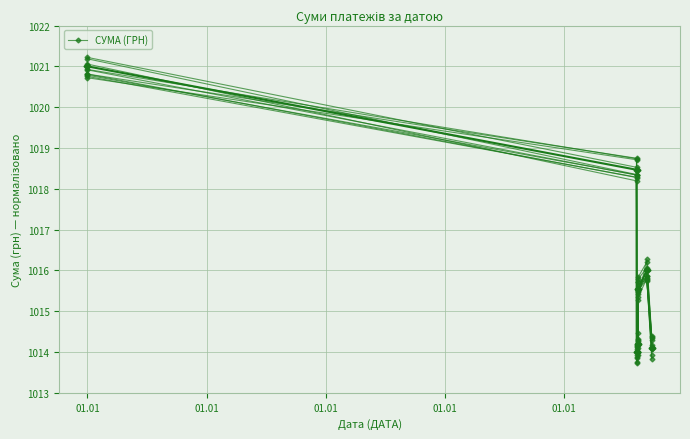

Reading left to right, extract all data points from this chart.

1020.9	1018.7	1014.1	1014.3	1015.3	1015.8	1013.8